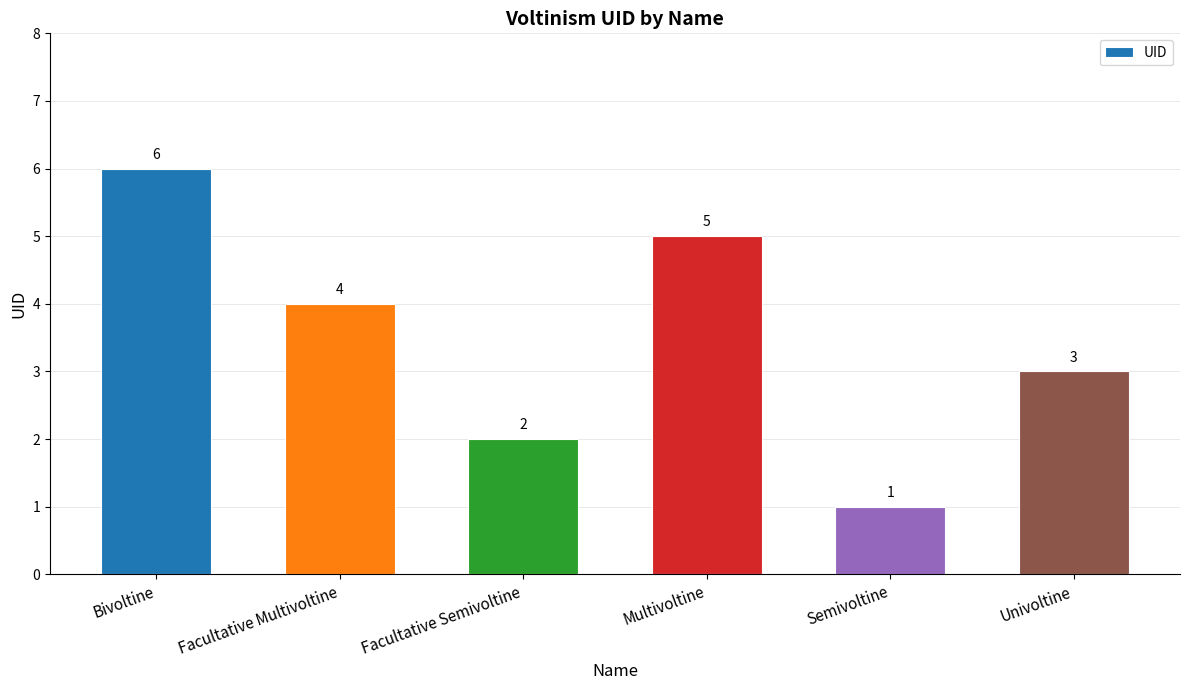

How many series are shown in this chart?

1